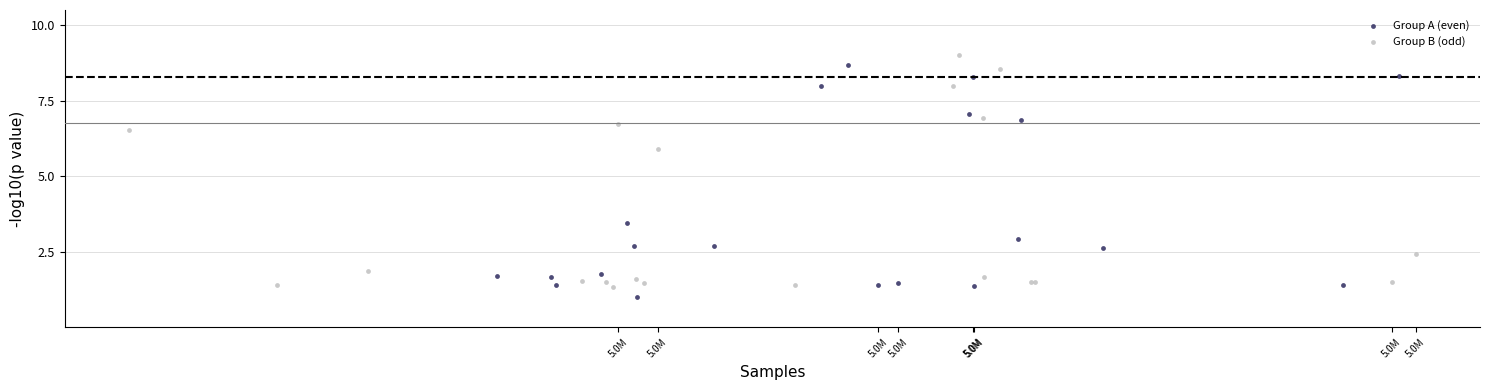

What are all the series names shown in the legend?

Group A (even), Group B (odd)